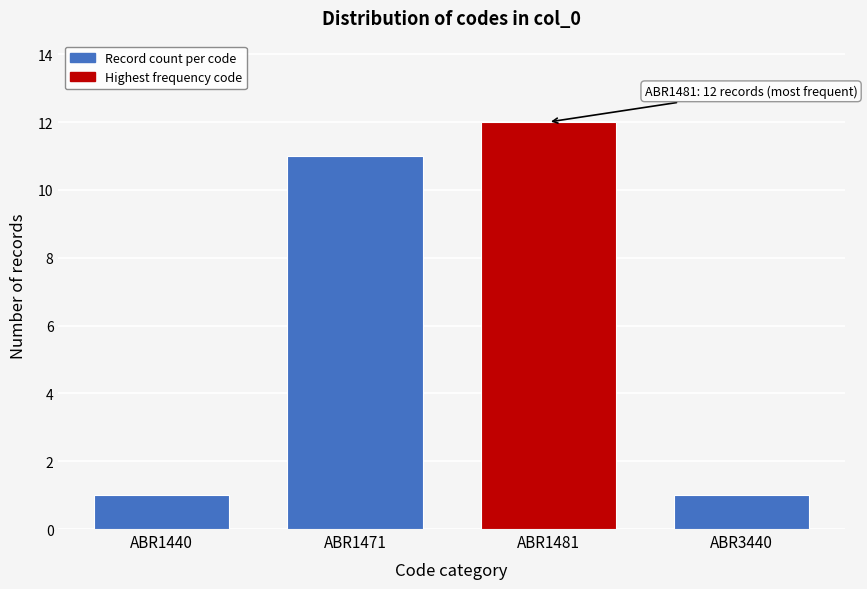

Reading left to right, transcribe all the data shown in this chart.

1	11	12	1